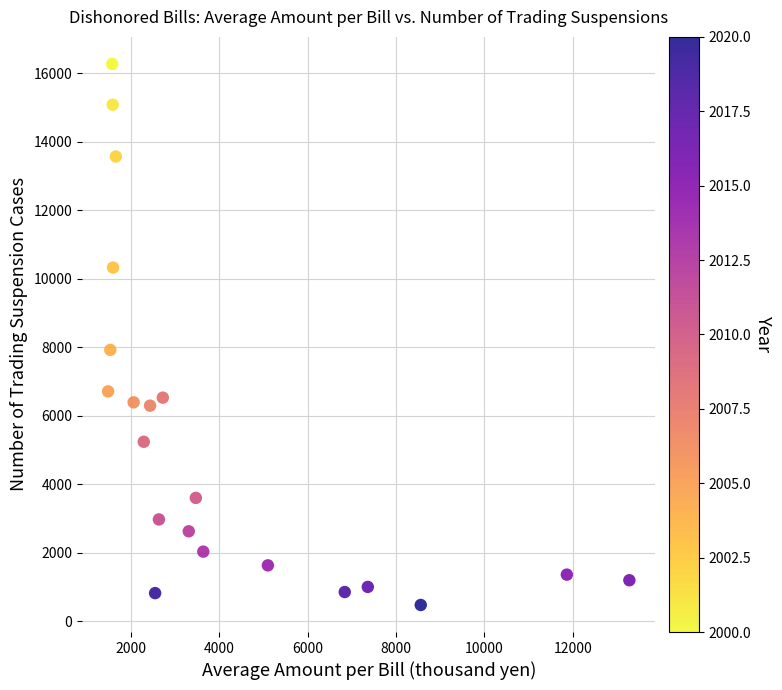

What Y value in the scatter plot is closest to 8373?

7922